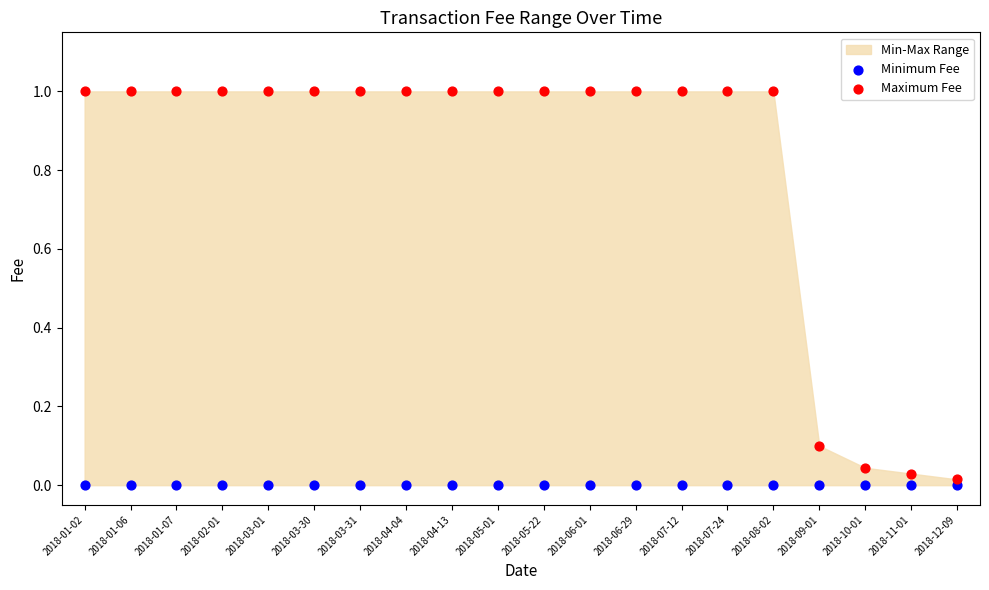

Which series contains the highest Y value?

Maximum Fee